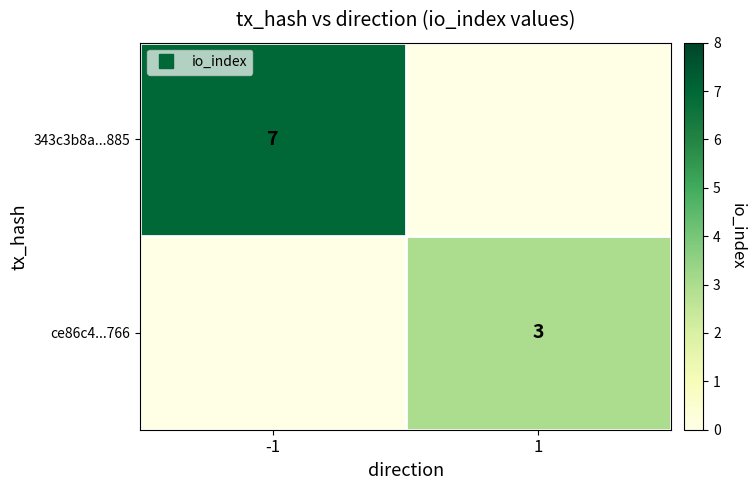

Is the value of ce86c4...766 at 1 greater than the value of 343c3b8a...885 at -1?

No